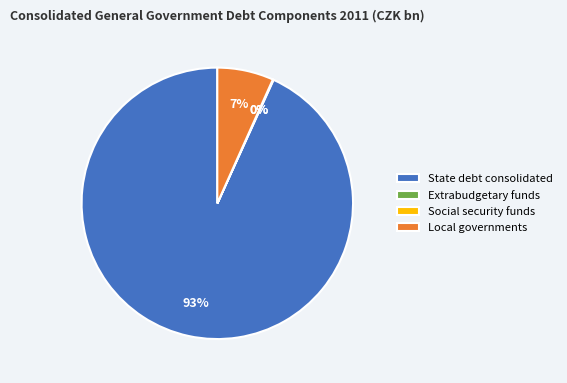

Between State debt consolidated and Local governments, which is larger?

State debt consolidated